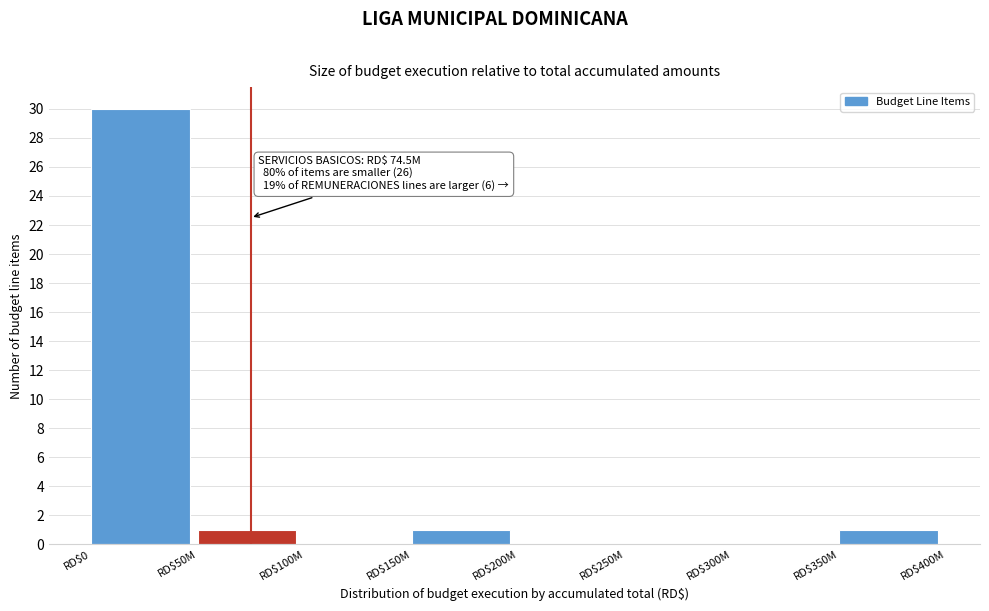

At which category does the chart reach its peak across all series?

RD$0